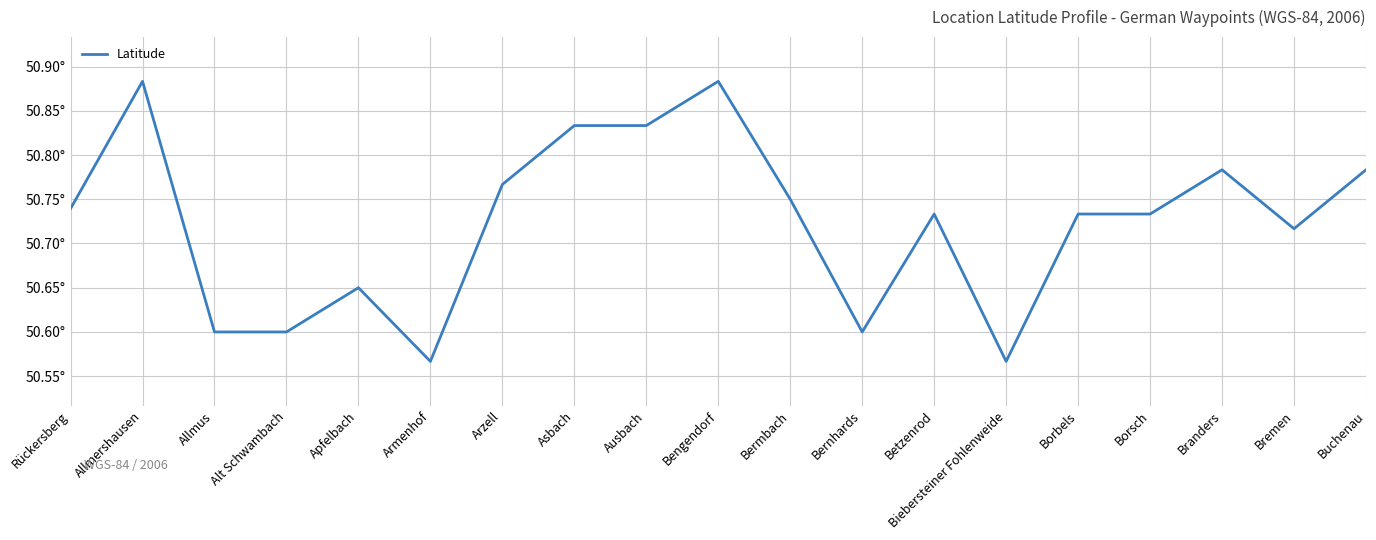

Count the values in the range 50 to 51.

19